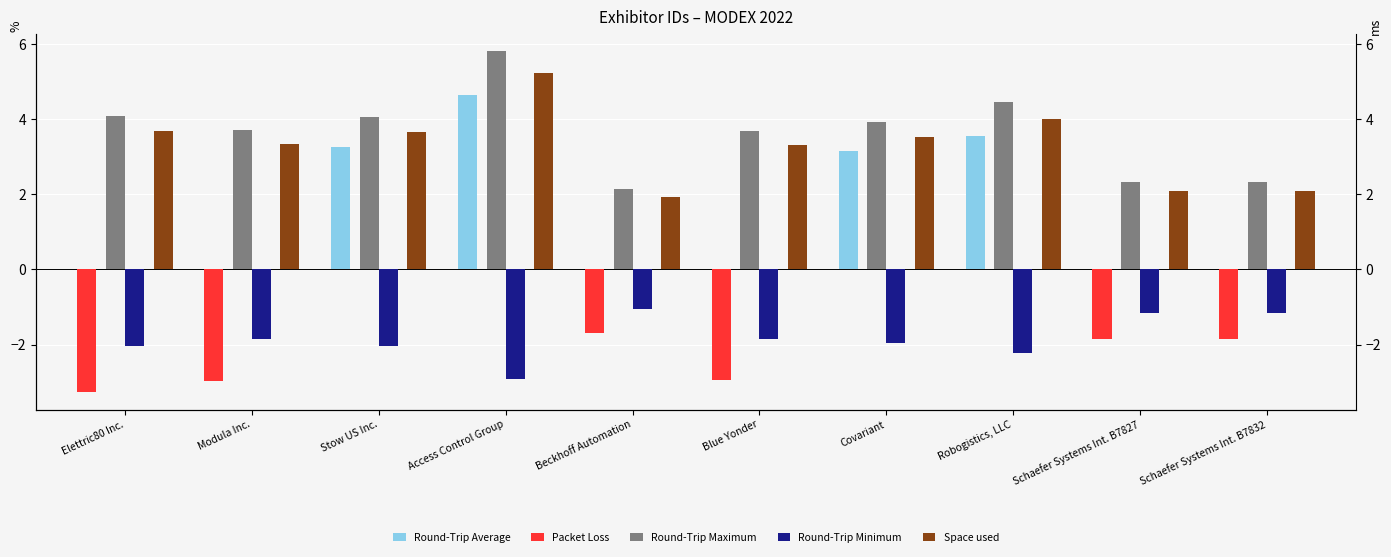

What is the label of the 1st bar from the left?

Elettric80 Inc.